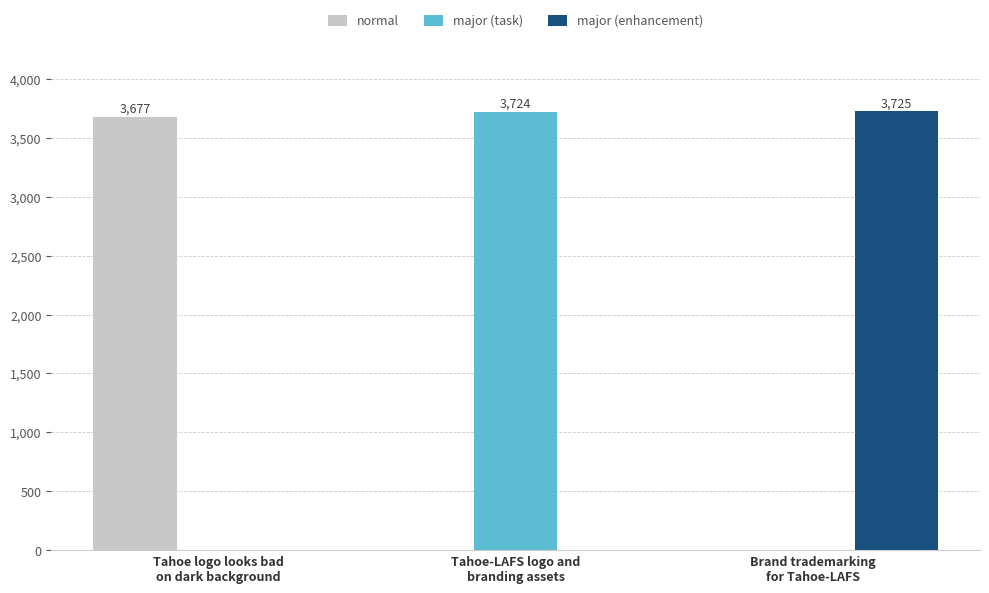

Which category has the highest value in the normal series?

Tahoe logo looks bad
on dark background